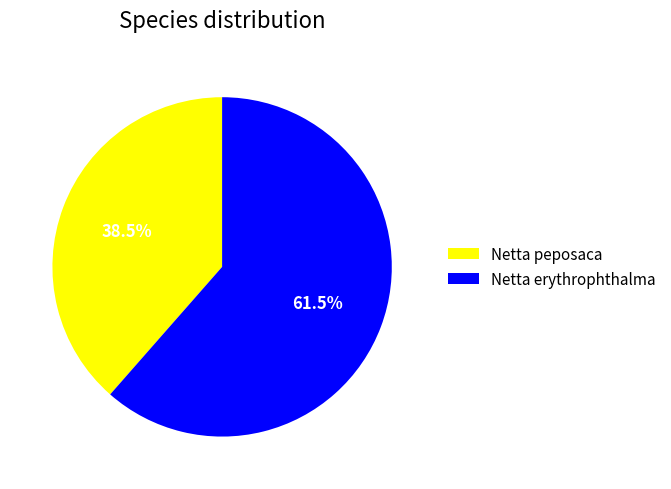

Which slice is the smallest?

Netta peposaca